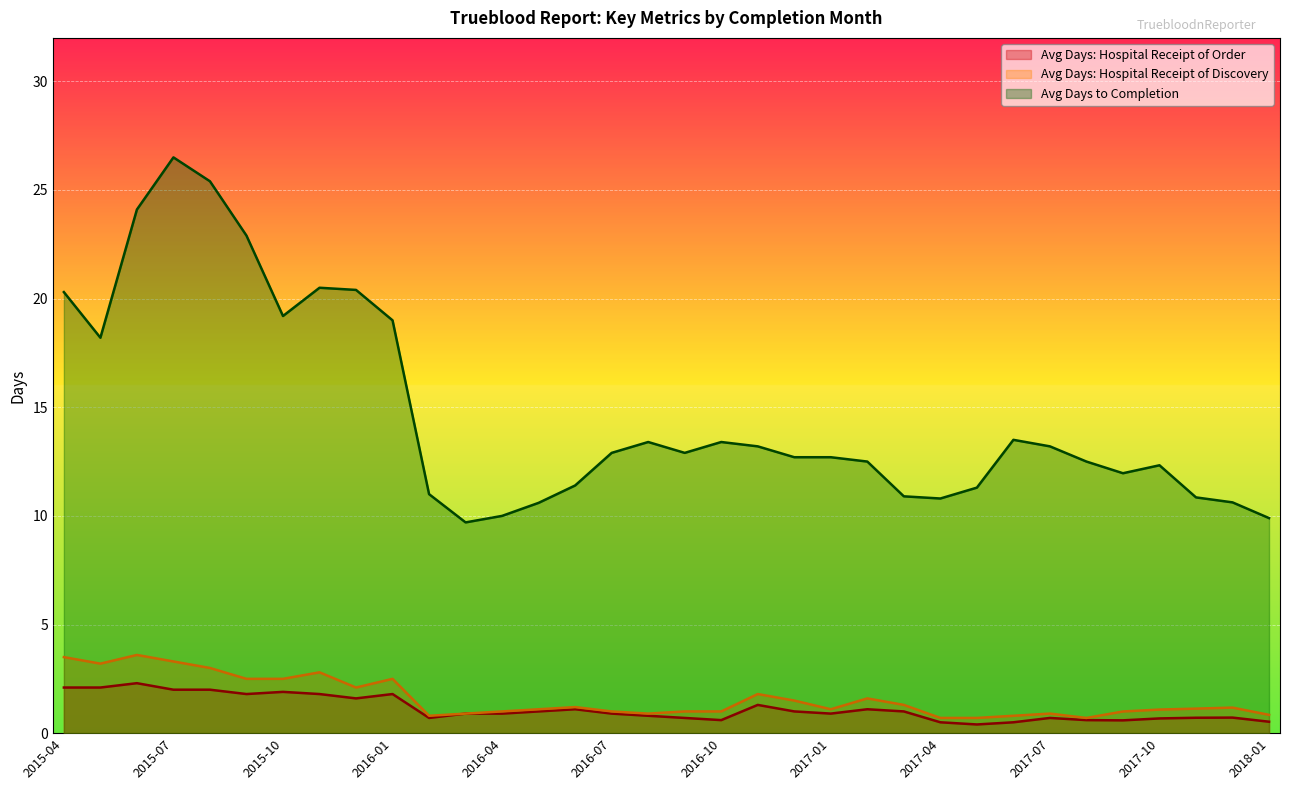

Reading left to right, what are all the values shown in this chart?

Avg Days: Hospital Receipt of Order: 2015-04=2.1	2015-05=2.1	2015-06=2.3	2015-07=2.0	2015-08=2.0	2015-09=1.8	2015-10=1.9	2015-11=1.8	2015-12=1.6	2016-01=1.8	2016-02=0.7	2016-03=0.9	2016-04=0.9	2016-05=1.0	2016-06=1.1	2016-07=0.9	2016-08=0.8	2016-09=0.7	2016-10=0.6	2016-11=1.3	2016-12=1.0	2017-01=0.9	2017-02=1.1	2017-03=1.0	2017-04=0.5	2017-05=0.4	2017-06=0.5	2017-07=0.7	2017-08=0.6	2017-09=0.6	2017-10=0.7	2017-11=0.7	2017-12=0.7	2018-01=0.5
Avg Days: Hospital Receipt of Discovery: 2015-04=3.5	2015-05=3.2	2015-06=3.6	2015-07=3.3	2015-08=3.0	2015-09=2.5	2015-10=2.5	2015-11=2.8	2015-12=2.1	2016-01=2.5	2016-02=0.8	2016-03=0.9	2016-04=1.0	2016-05=1.1	2016-06=1.2	2016-07=1.0	2016-08=0.9	2016-09=1.0	2016-10=1.0	2016-11=1.8	2016-12=1.5	2017-01=1.1	2017-02=1.6	2017-03=1.3	2017-04=0.7	2017-05=0.7	2017-06=0.8	2017-07=0.9	2017-08=0.7	2017-09=1.0	2017-10=1.1	2017-11=1.1	2017-12=1.2	2018-01=0.8
Avg Days to Completion: 2015-04=20.3	2015-05=18.2	2015-06=24.1	2015-07=26.5	2015-08=25.4	2015-09=22.9	2015-10=19.2	2015-11=20.5	2015-12=20.4	2016-01=19.0	2016-02=11.0	2016-03=9.7	2016-04=10.0	2016-05=10.6	2016-06=11.4	2016-07=12.9	2016-08=13.4	2016-09=12.9	2016-10=13.4	2016-11=13.2	2016-12=12.7	2017-01=12.7	2017-02=12.5	2017-03=10.9	2017-04=10.8	2017-05=11.3	2017-06=13.5	2017-07=13.2	2017-08=12.5	2017-09=12.0	2017-10=12.3	2017-11=10.9	2017-12=10.6	2018-01=9.9